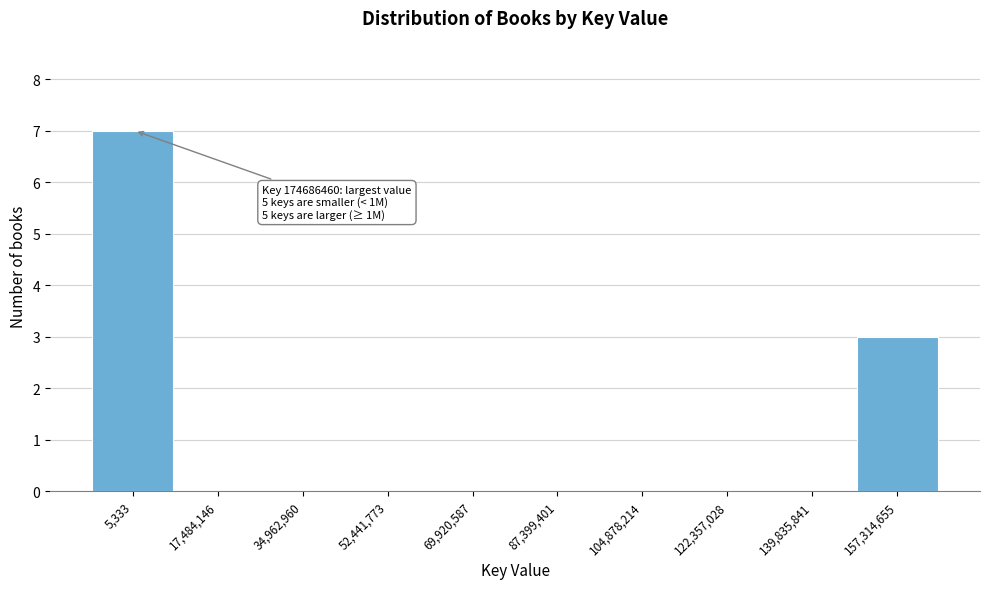

Reading left to right, transcribe all the data shown in this chart.

5,333=7	17,484,146=0	34,962,960=0	52,441,773=0	69,920,587=0	87,399,401=0	104,878,214=0	122,357,028=0	139,835,841=0	157,314,655=3